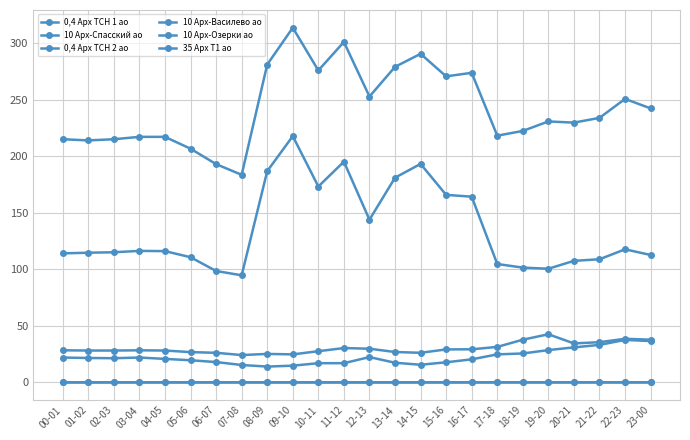

Count the number of categories in the chart.

24